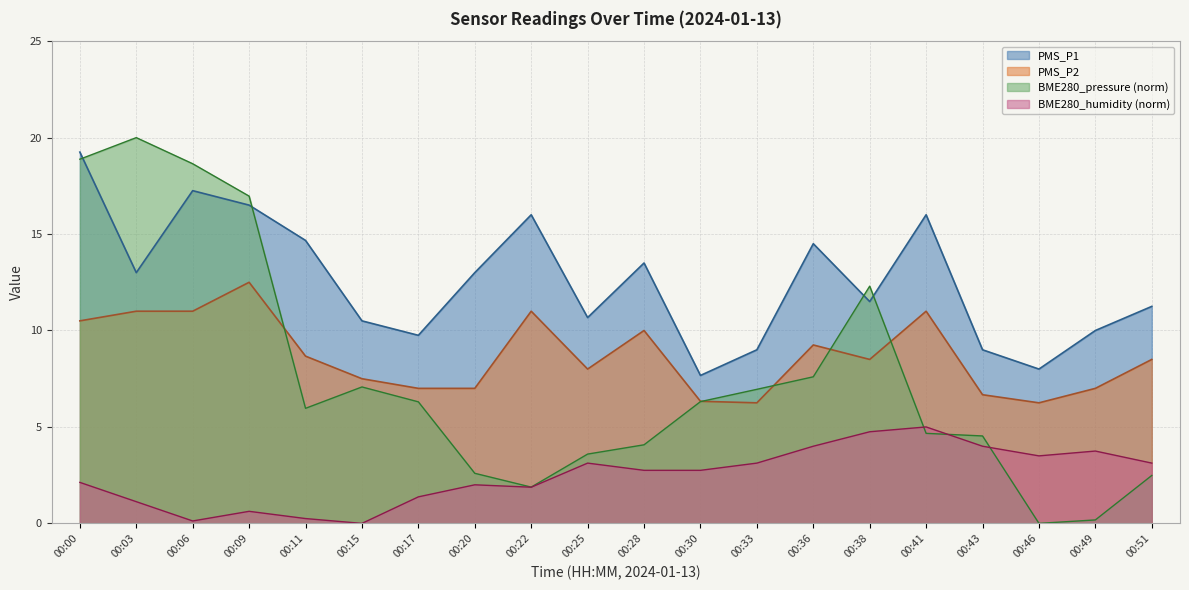

Rank the categories by BME280_humidity value from highest to lowest.

00:41, 00:38, 00:36, 00:43, 00:49, 00:46, 00:25, 00:33, 00:51, 00:28, 00:30, 00:00, 00:20, 00:22, 00:17, 00:03, 00:09, 00:11, 00:06, 00:15